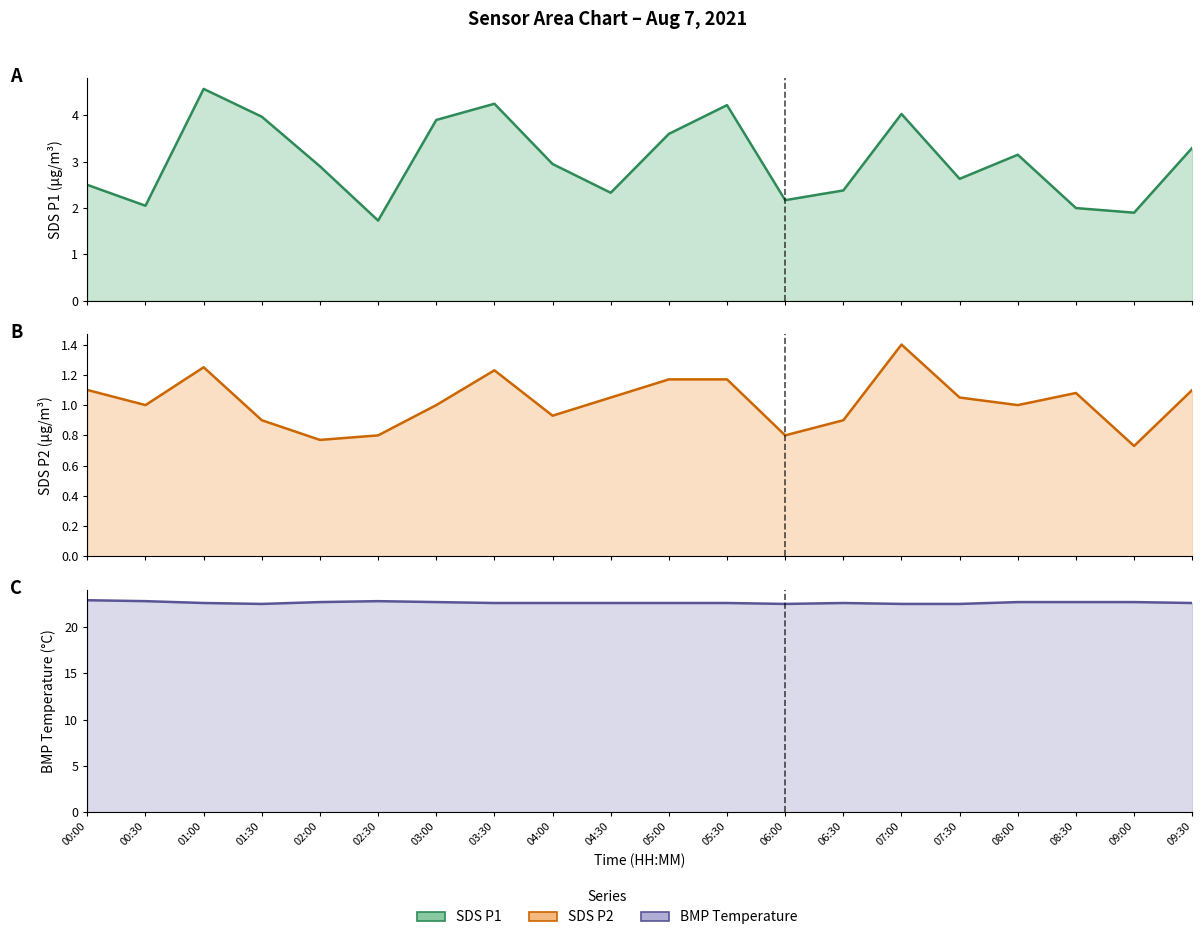

Which category has the lowest value in the SDS_P2 series?

09:00